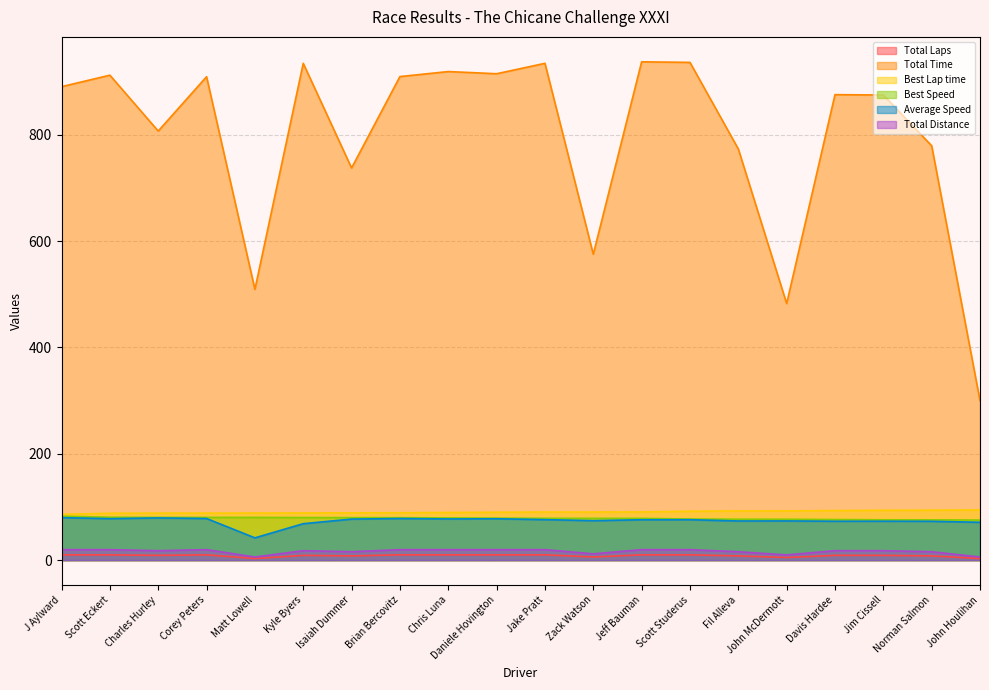

What is the value of the Average Speed point at the 6th from the left?

68.6